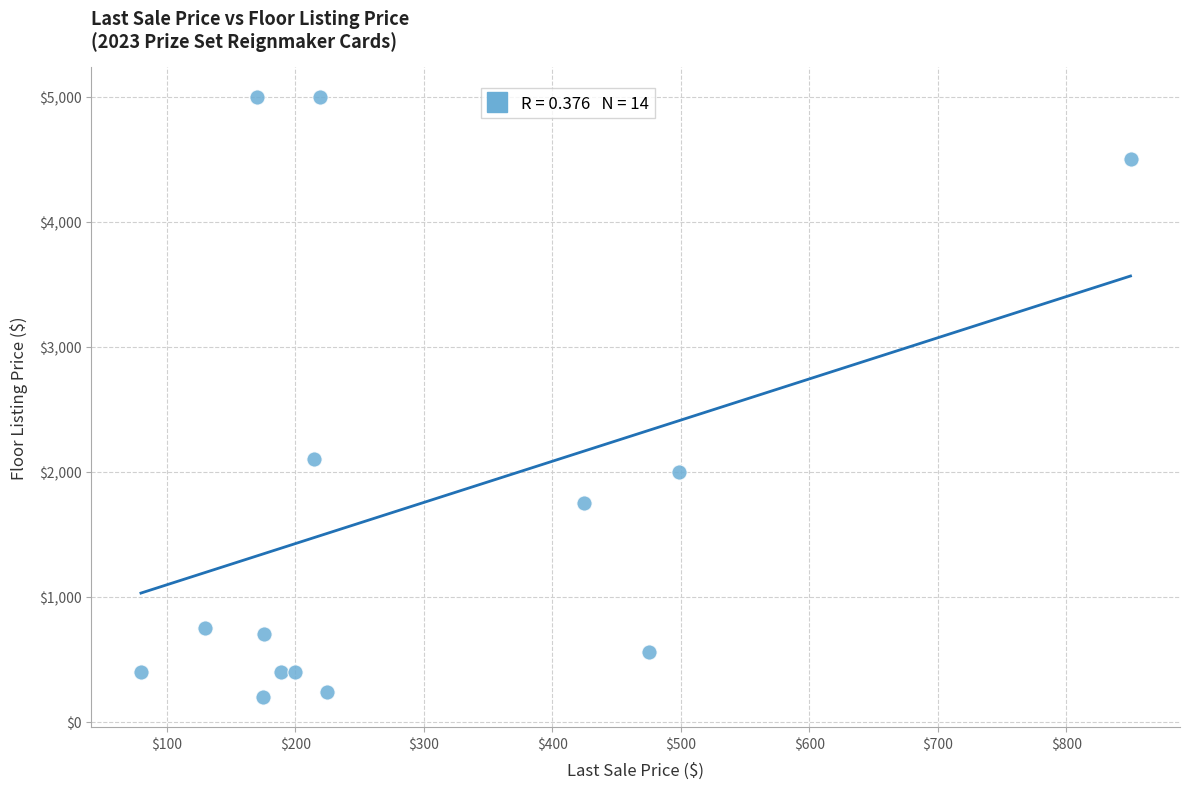

What Y value in the scatter plot is closest to 2599?

2100.0